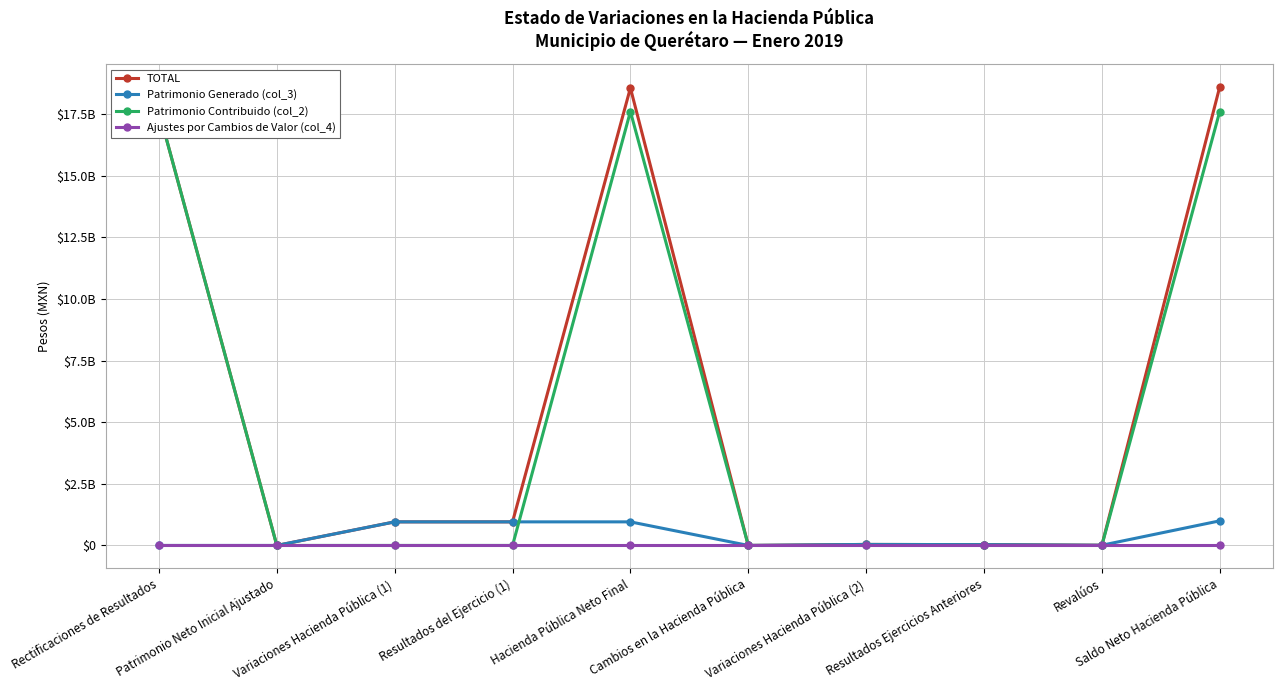

Rank the categories by TOTAL value from highest to lowest.

Saldo Neto Hacienda Pública, Hacienda Pública Neto Final, Rectificaciones de Resultados, Variaciones Hacienda Pública (1), Resultados del Ejercicio (1), Variaciones Hacienda Pública (2), Resultados Ejercicios Anteriores, Revalúos, Patrimonio Neto Inicial Ajustado, Cambios en la Hacienda Pública